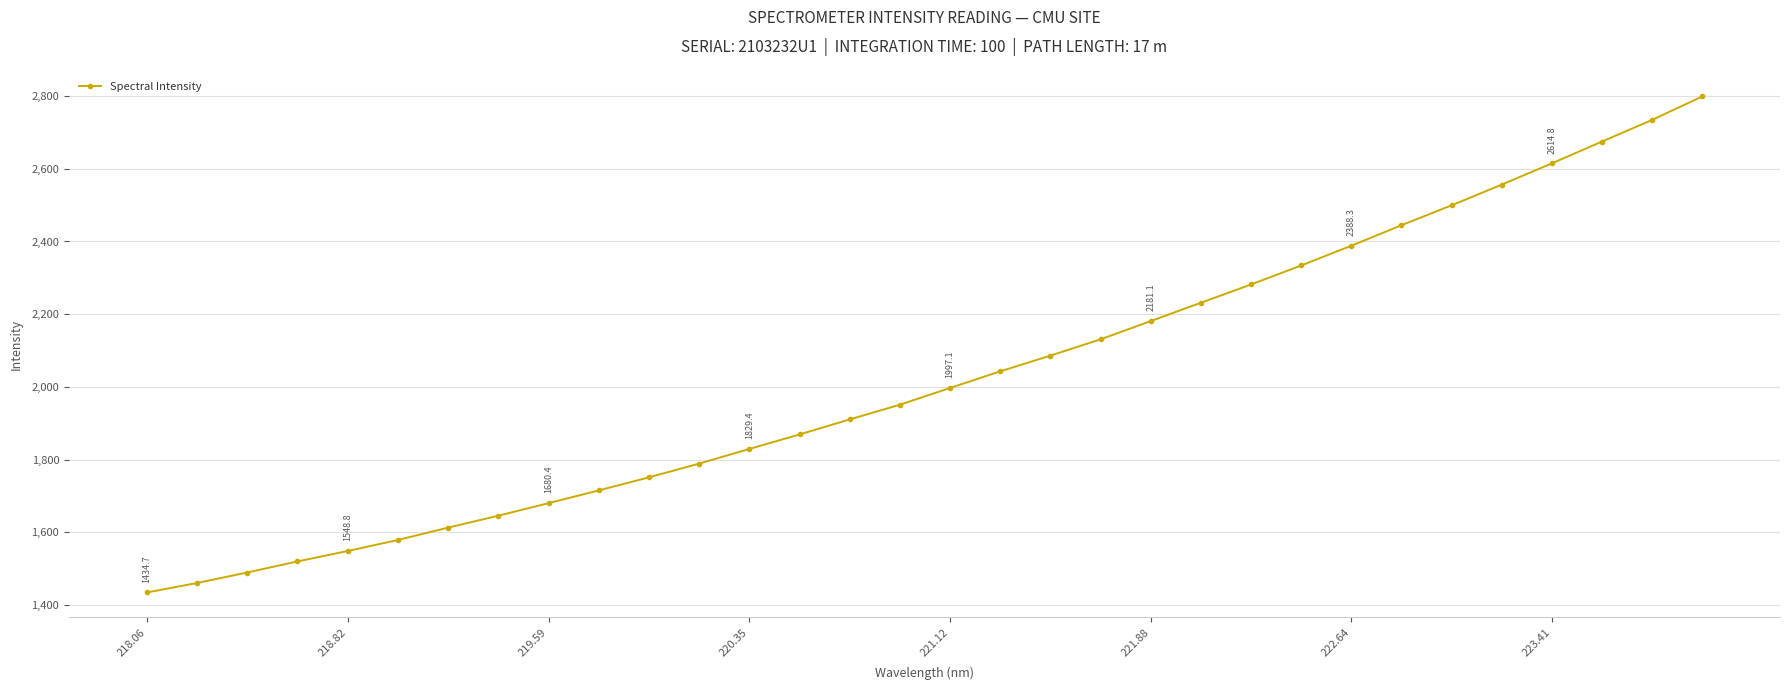

What is the minimum value shown in the chart?

1434.7